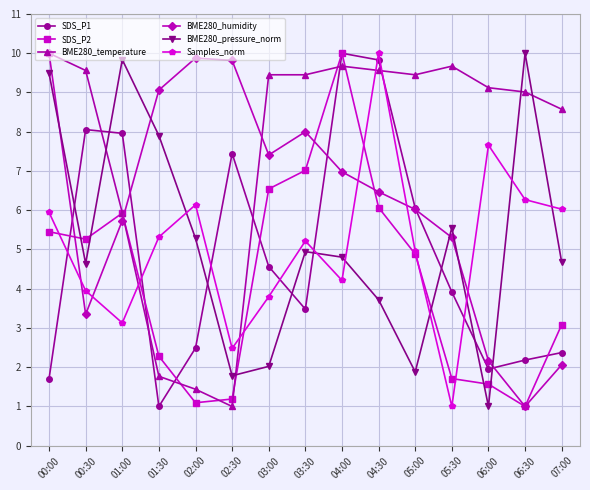

True or false: SDS_P2 has more than 0 interior local peaks.

True